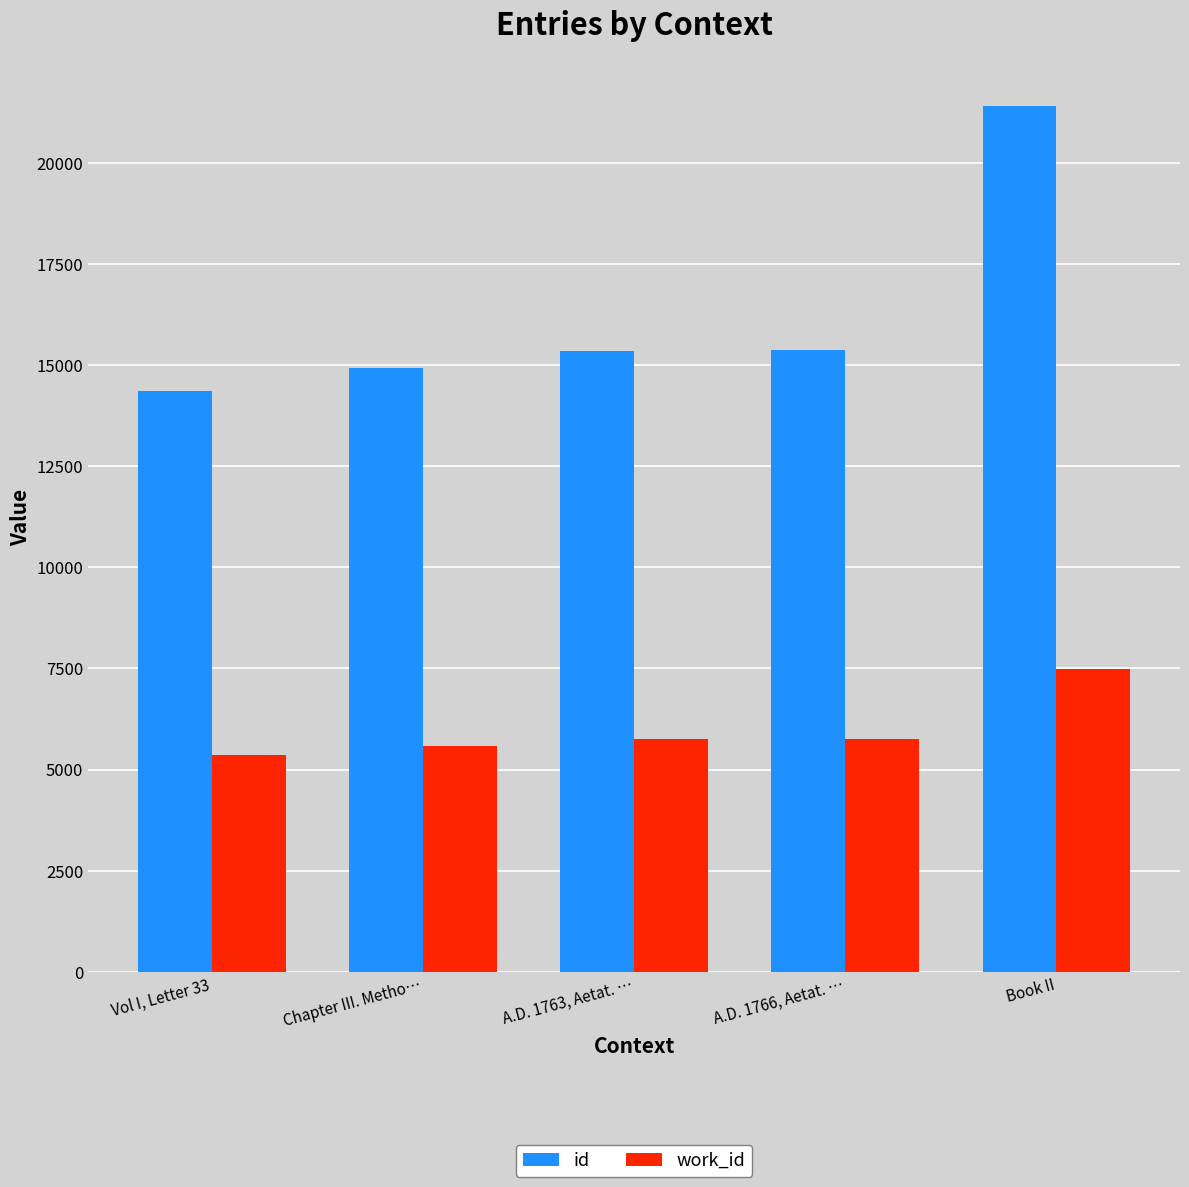

What are all the series names shown in the legend?

id, work_id